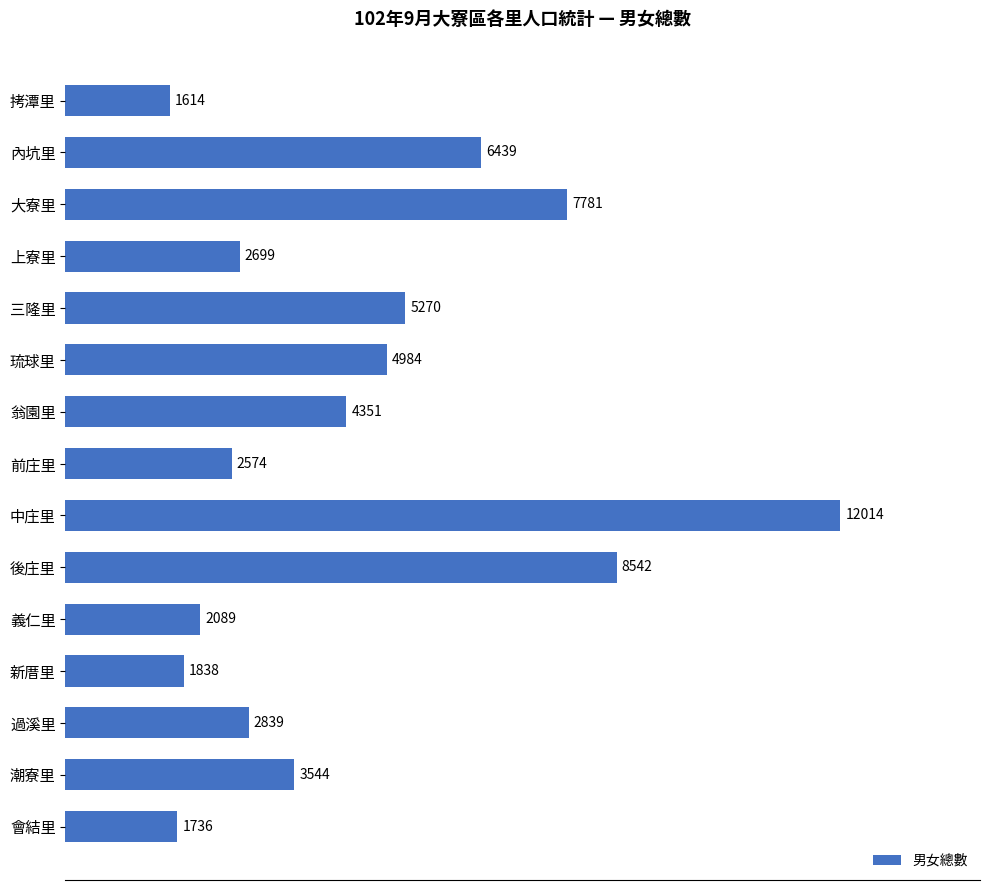

Reading top to bottom, transcribe all the data shown in this chart.

拷潭里=1614	內坑里=6439	大寮里=7781	上寮里=2699	三隆里=5270	琉球里=4984	翁園里=4351	前庄里=2574	中庄里=12014	後庄里=8542	義仁里=2089	新厝里=1838	過溪里=2839	潮寮里=3544	會結里=1736